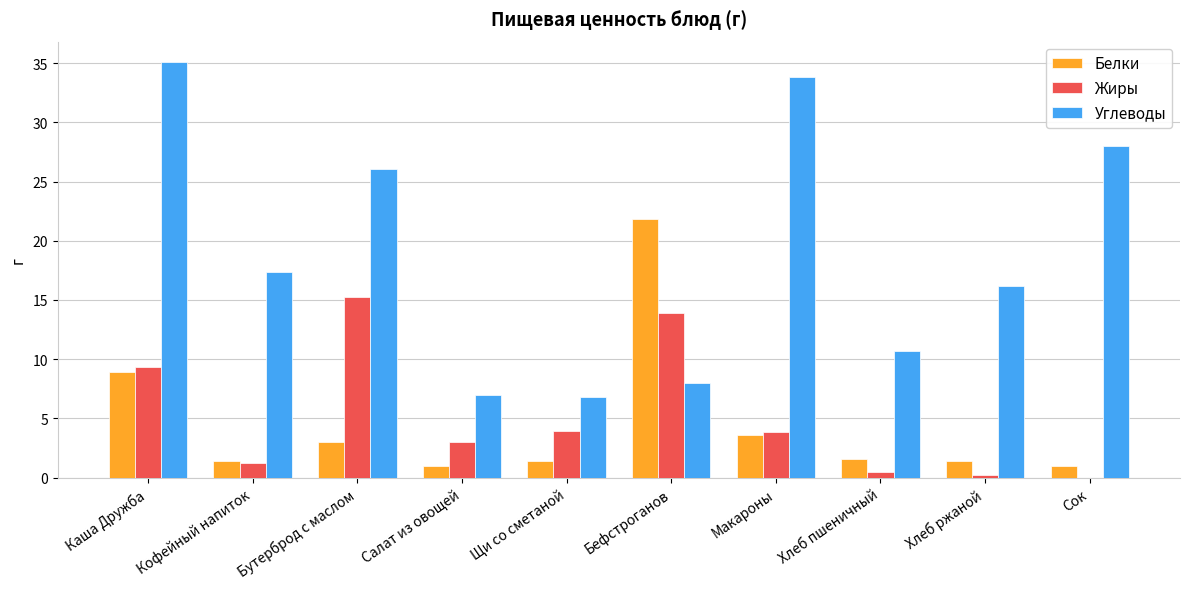

What is the sum of all Белки values?

45.1